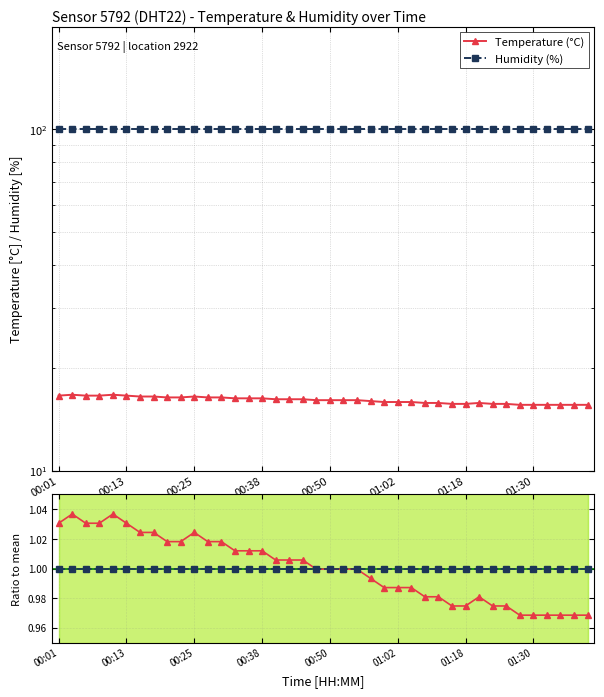

In Temp / mean(Temp), how many points are higher than both neighbors (excluding endpoints)?

4